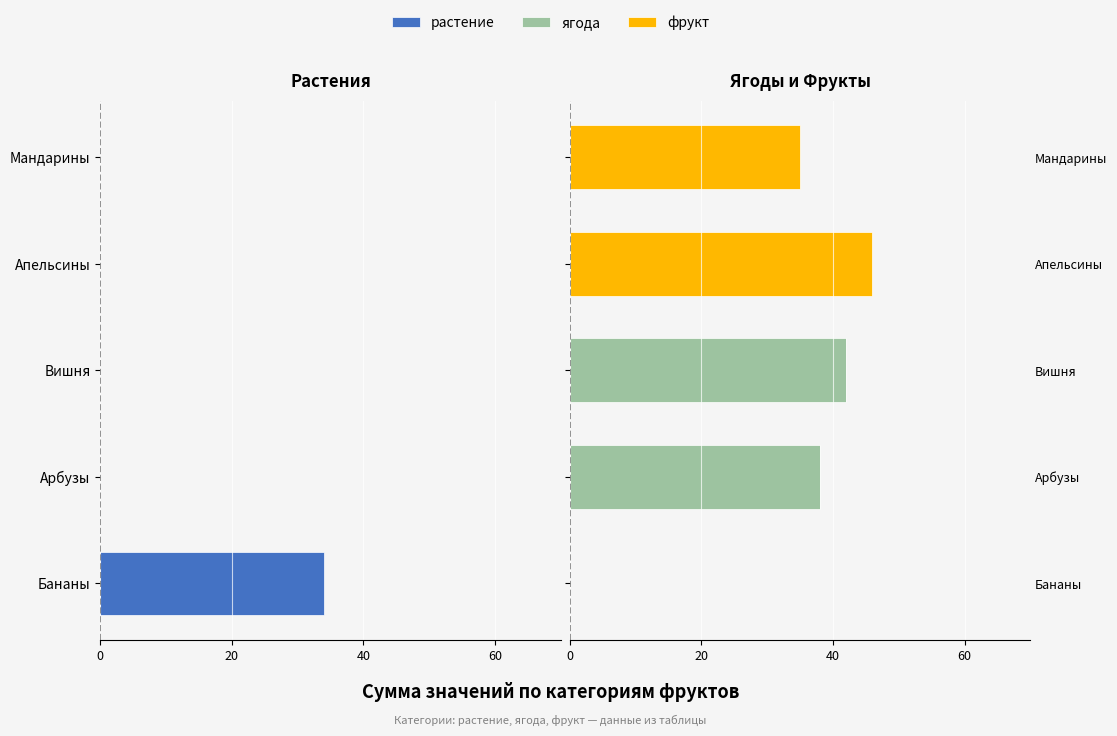

How many positive values does the ягода series have?

2